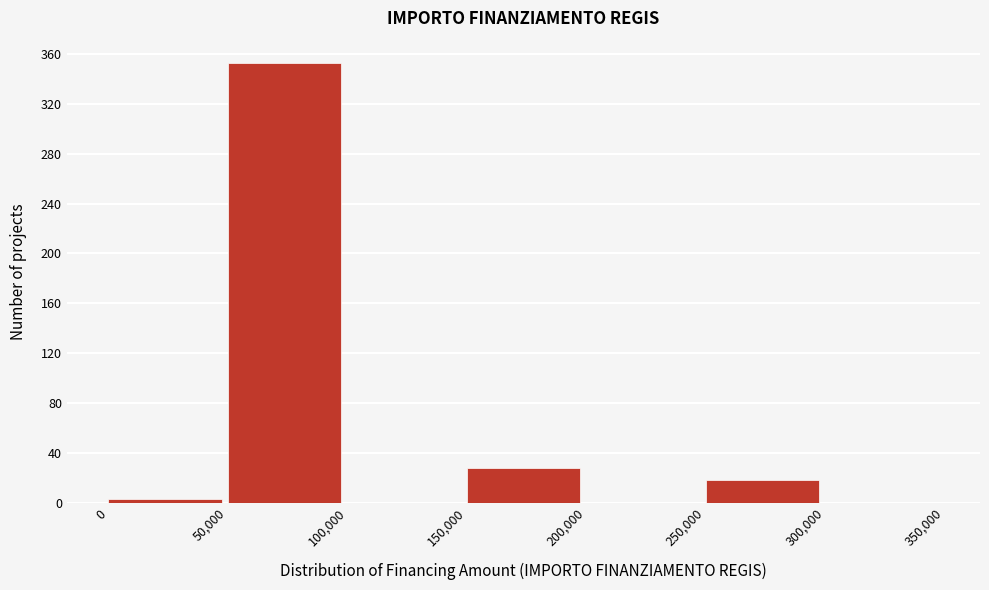

What is the height of the bar covering 150,000 to 200,000 on the x-axis? The values are not printed on the chart, so give them approximately, as read against the axis.

30